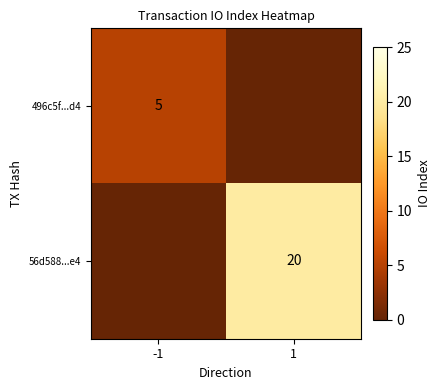

What is the greatest value displayed?

20